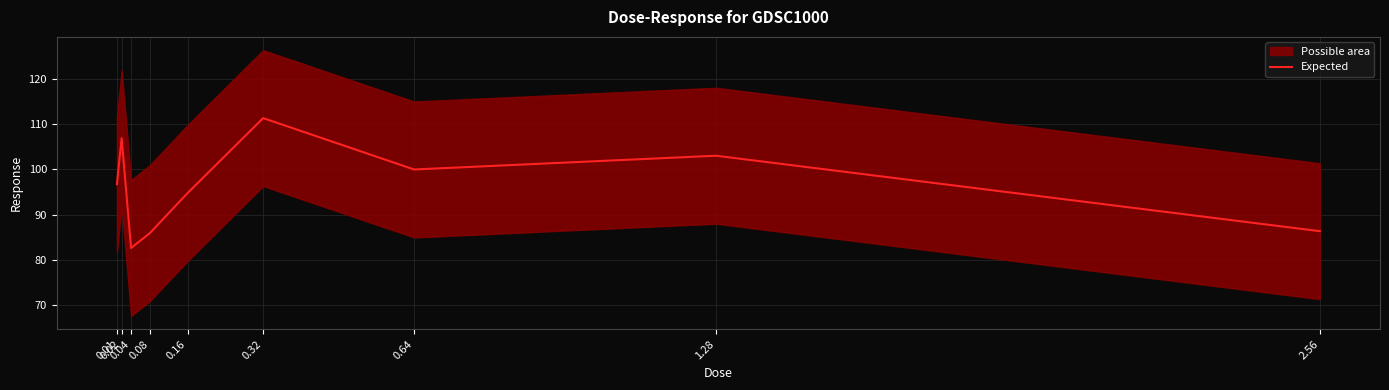

Where does the data first go above 96?

0.01